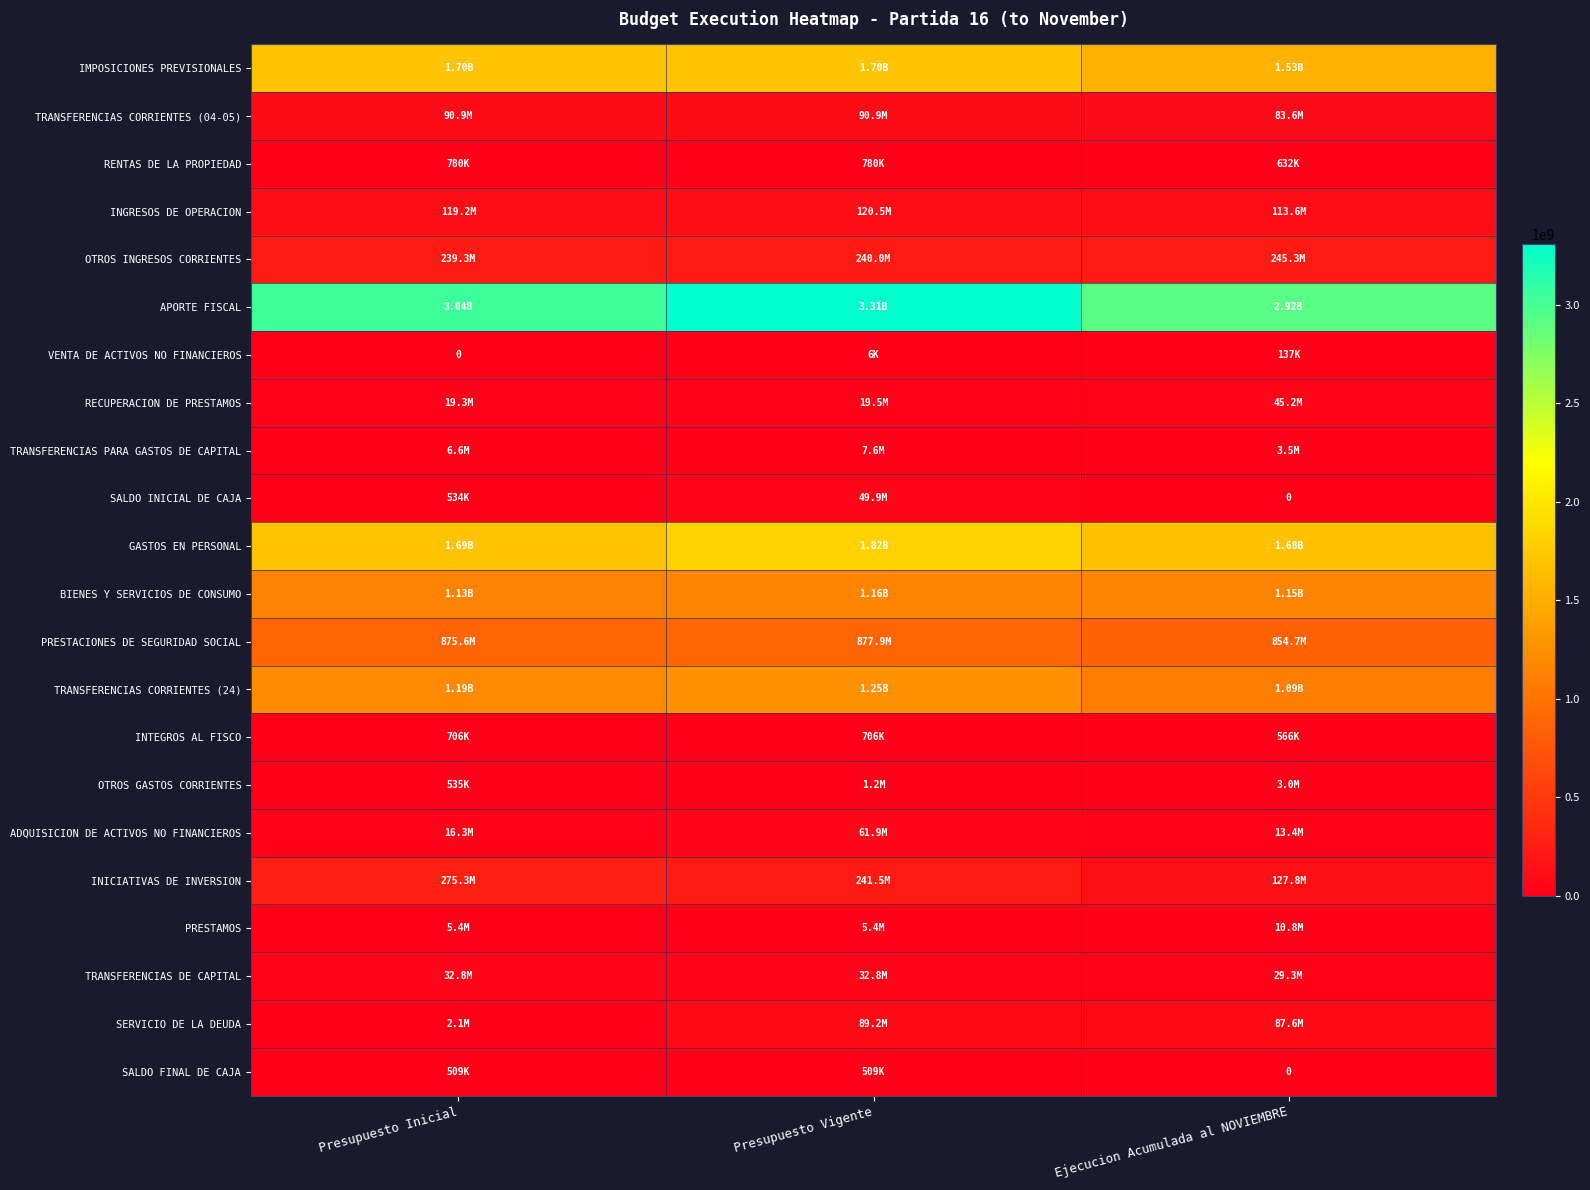

Which has a higher value, Presupuesto Inicial or Ejecucion Acumulada al NOVIEMBRE?

Presupuesto Inicial